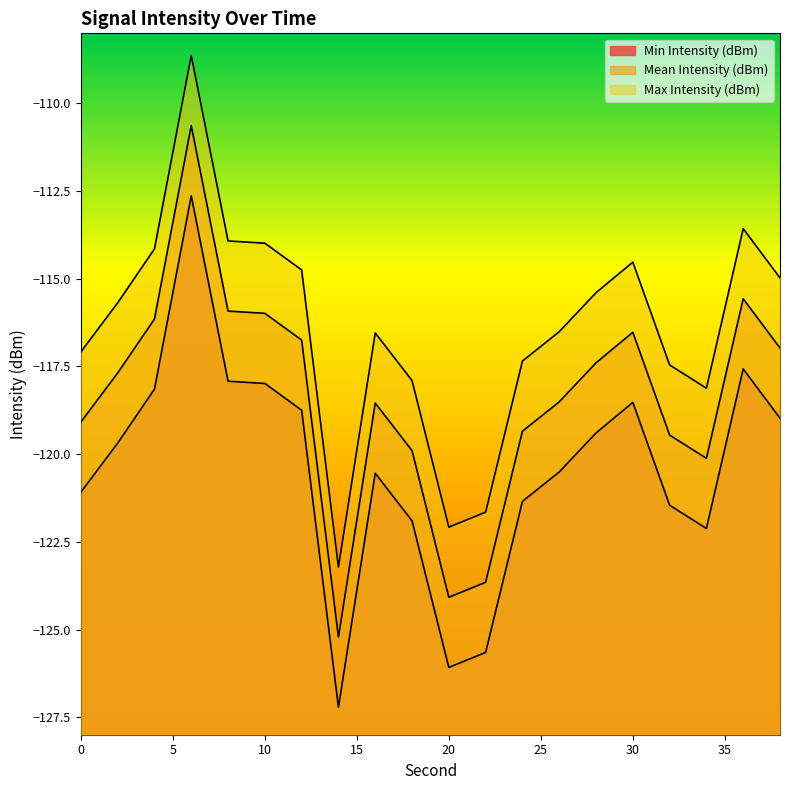

At which category does Max Intensity (dBm) reach its first local peak?

6